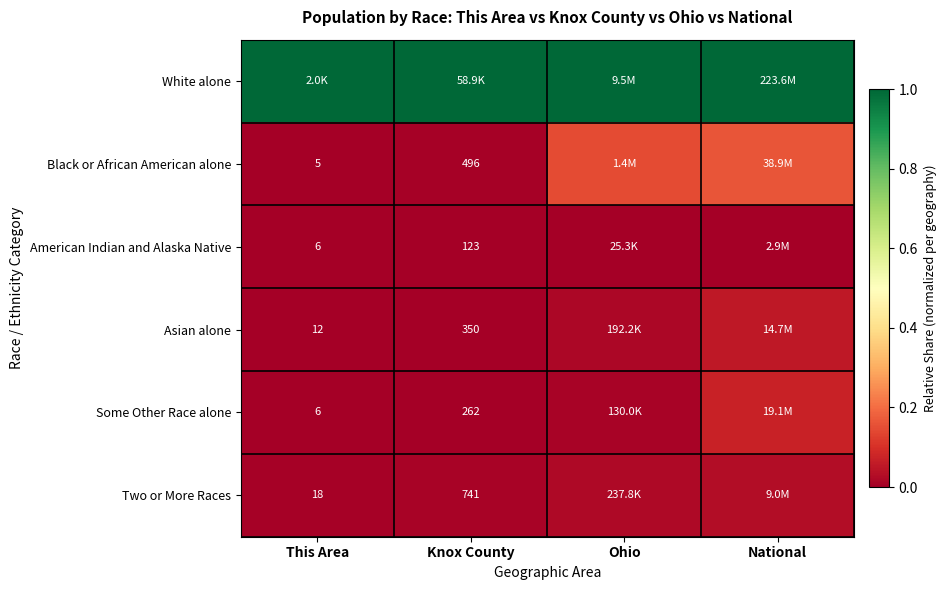

Where is White alone nearest to the value 1?

This Area